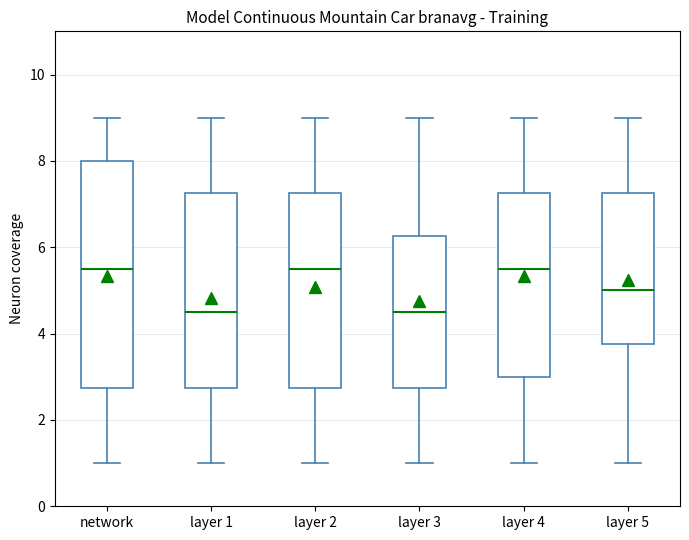

Which box is the tallest, from its lower edge to its upper edge?

network